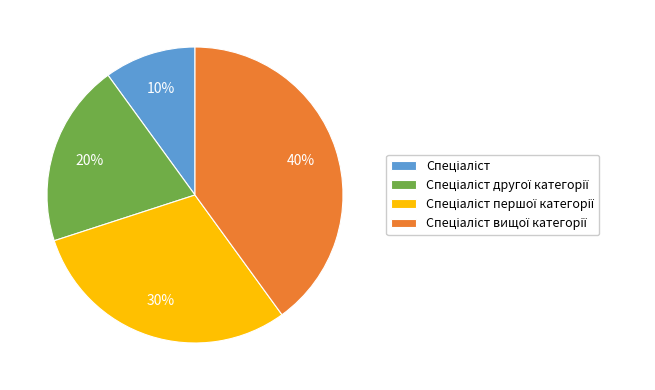

Is there any slice that represents more than half of the pie?

No